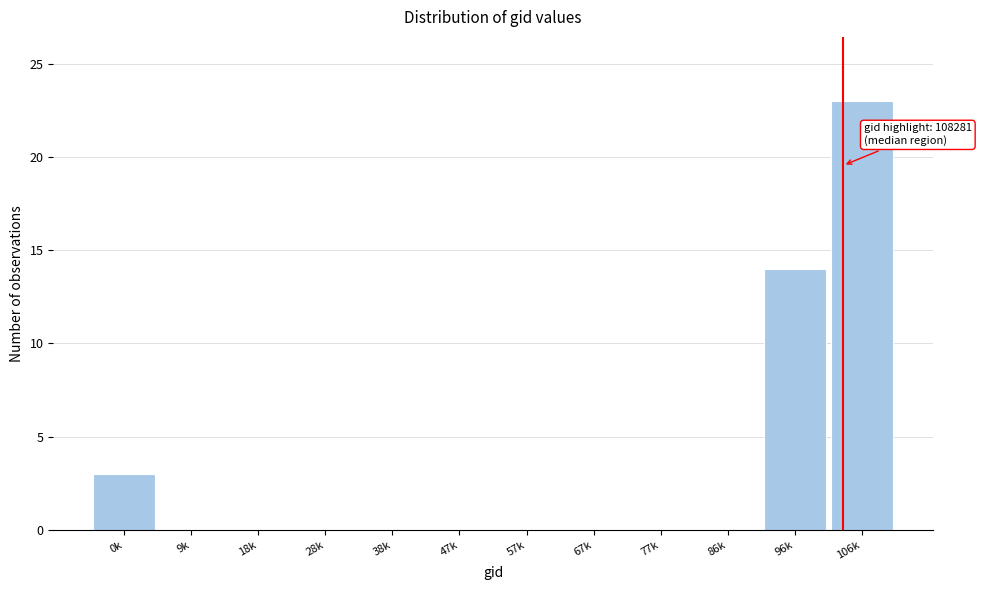

Reading right to left, what are all the values shown in this chart?

106k=23	96k=14	86k=0	77k=0	67k=0	57k=0	47k=0	38k=0	28k=0	18k=0	9k=0	0k=3